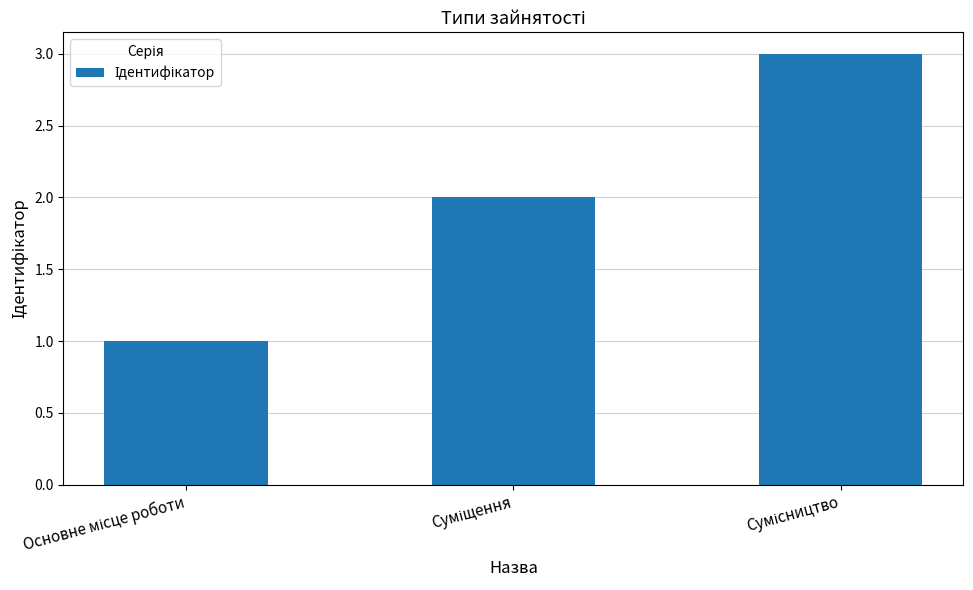

Reading left to right, transcribe all the data shown in this chart.

1	2	3